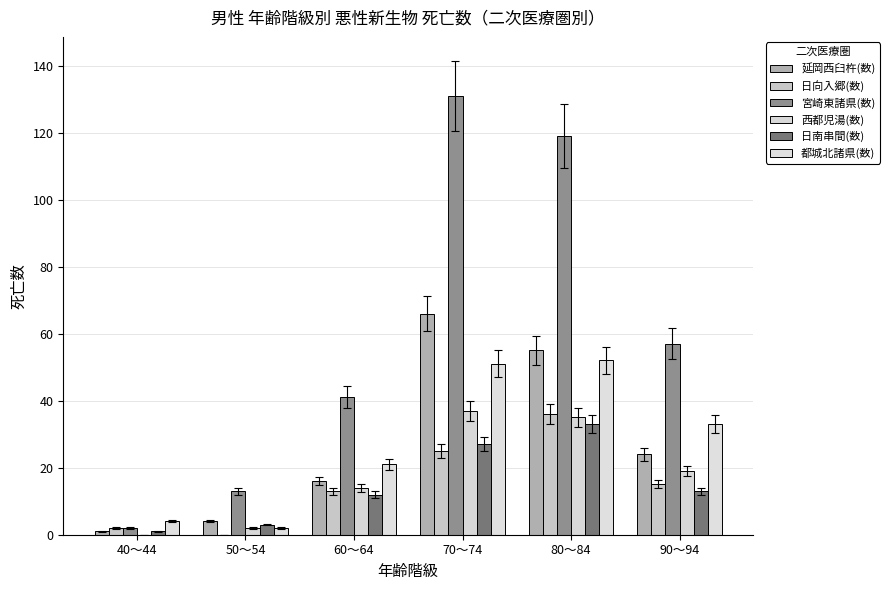

How many distinct data groups are displayed?

6